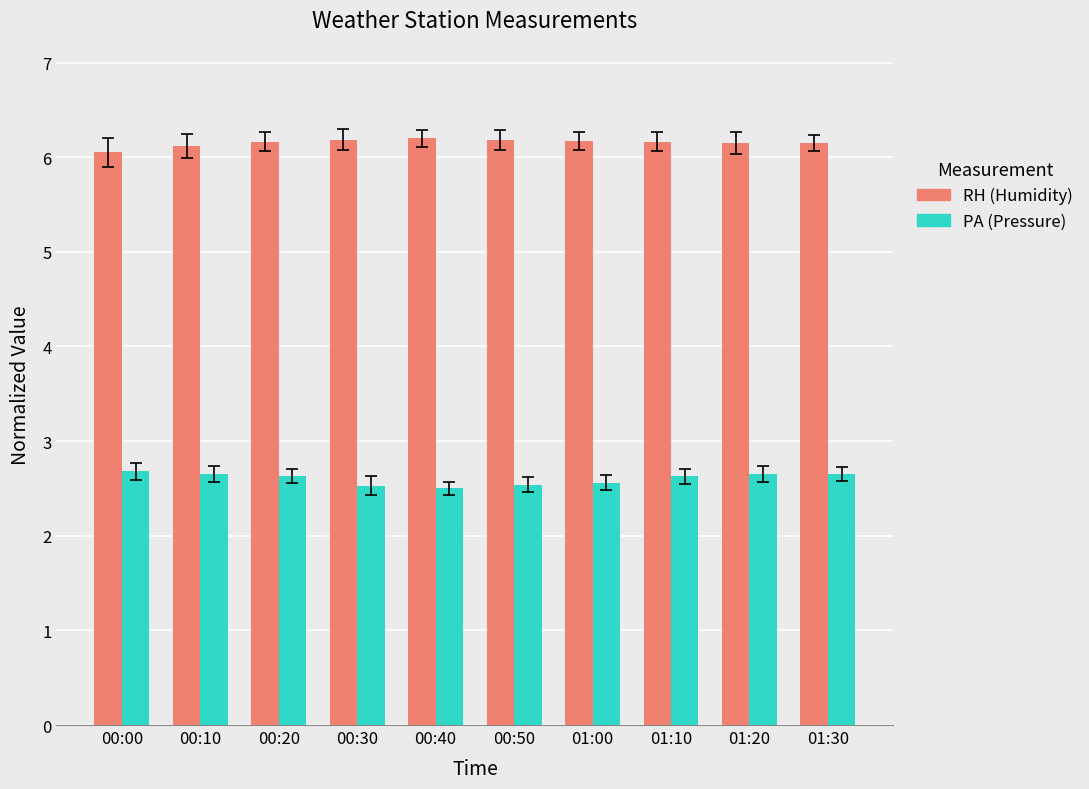

Which series has the largest total across all categories?

RH (Humidity)